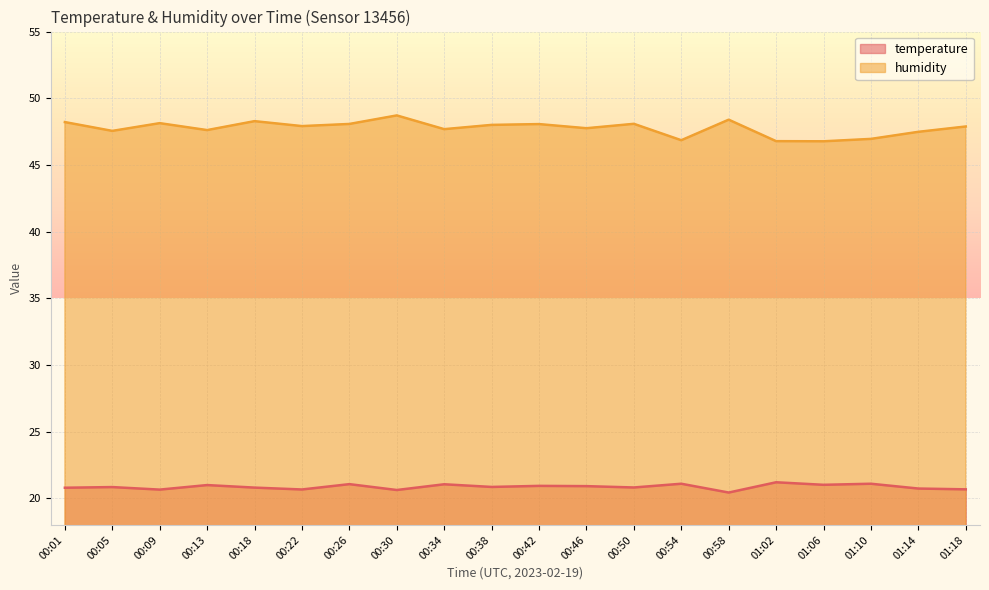

What is the difference between the maximum and second lowest values in the temperature series?

0.6